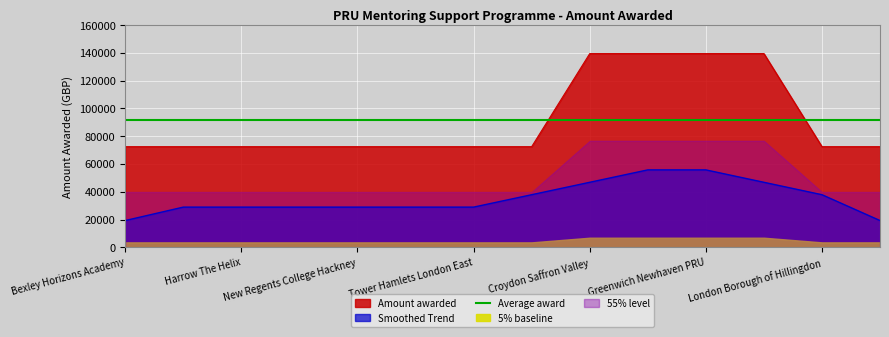

What value does the Amount awarded series have at Bexley Horizons Academy?

72500.0